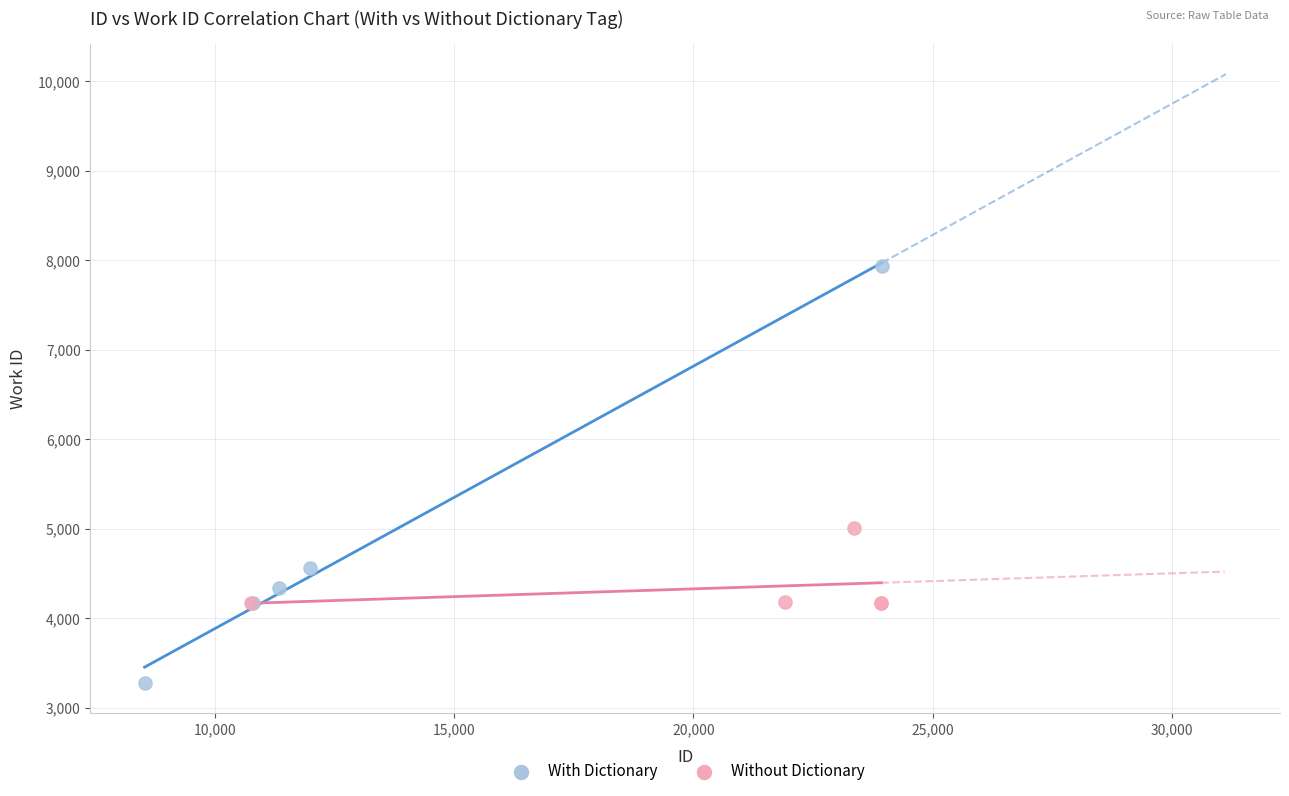

Which series reaches the maximum Y coordinate?

With Dictionary